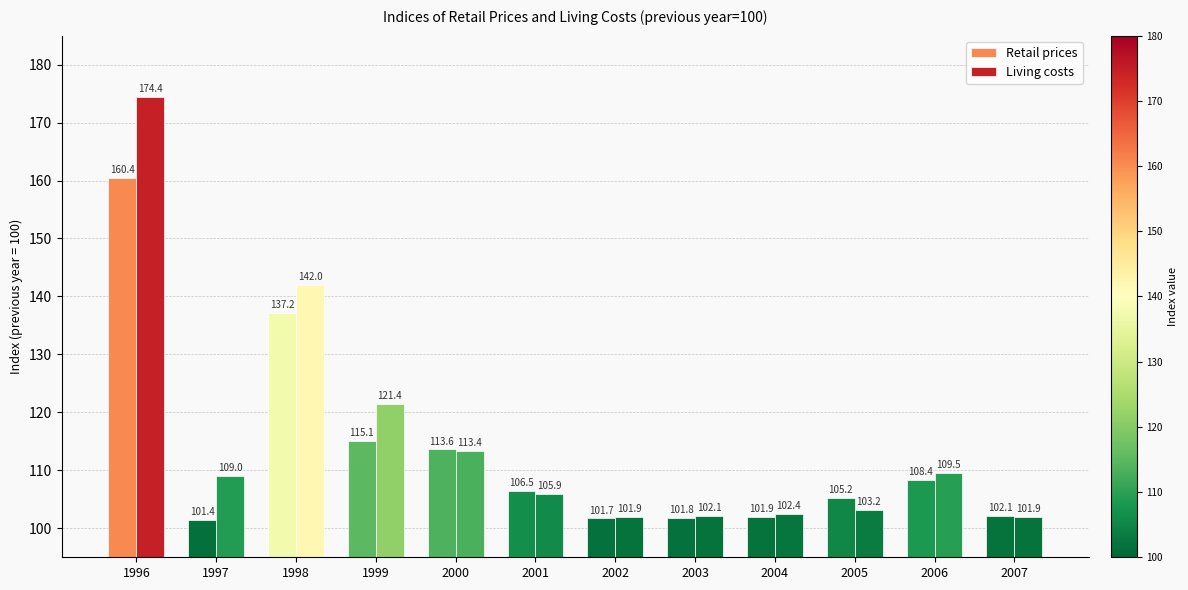

At which label does Retail prices first exceed 106?

1996